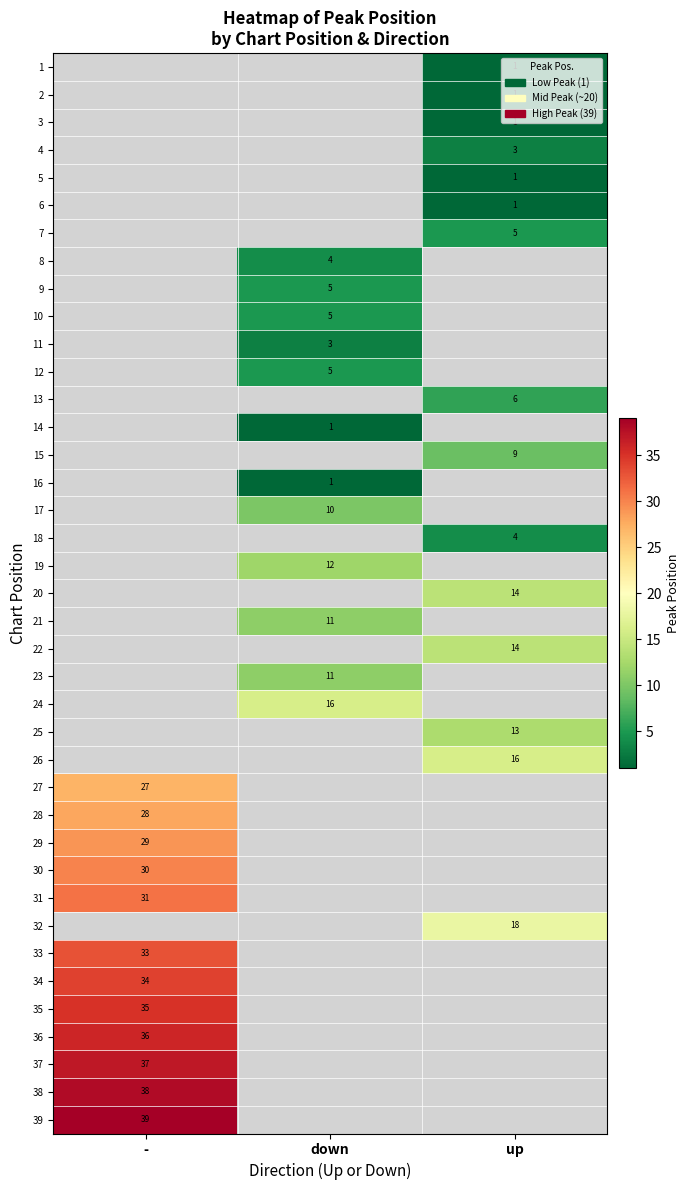

Which category has the highest value across all series?

-